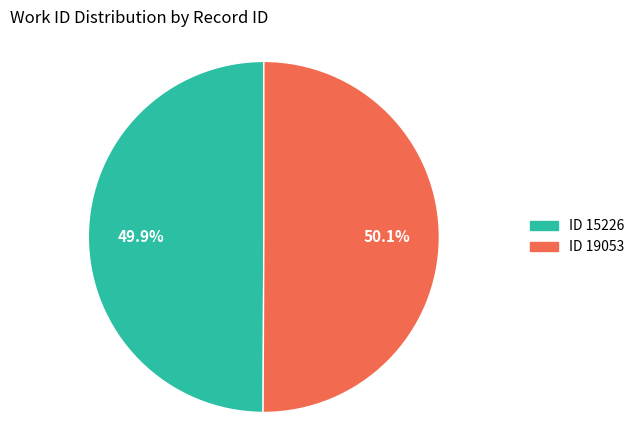

What percentage do ID 15226 and ID 19053 together represent?

100.0%